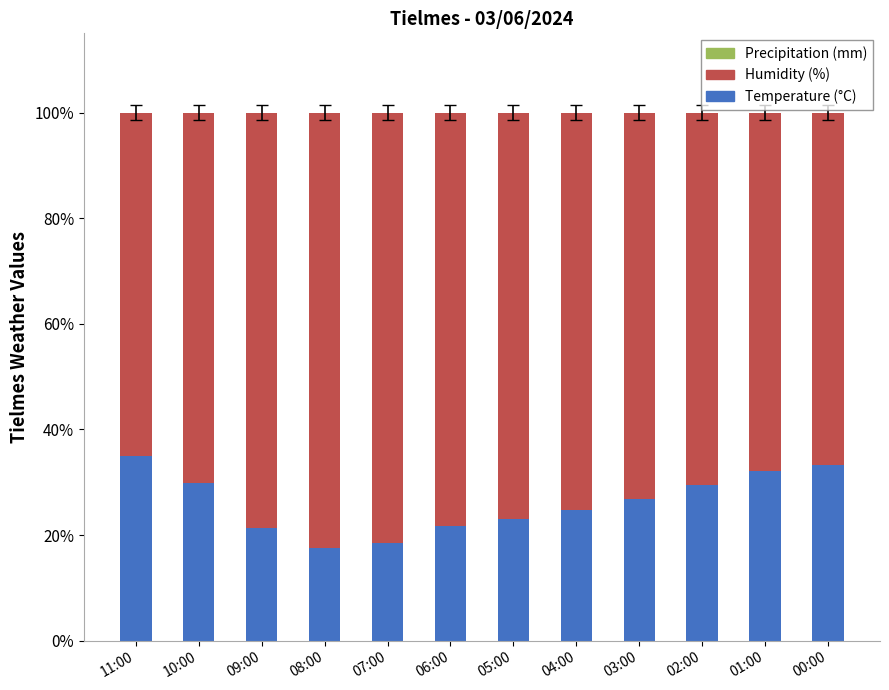

What is the minimum value for Temperature (°C)?

17.6